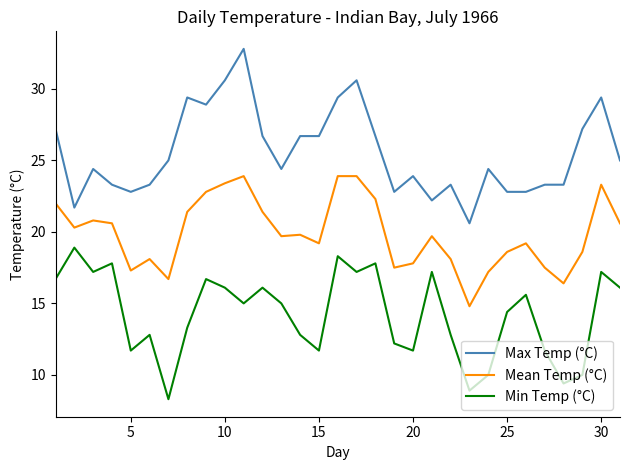

What is the minimum value shown in the chart?

8.3